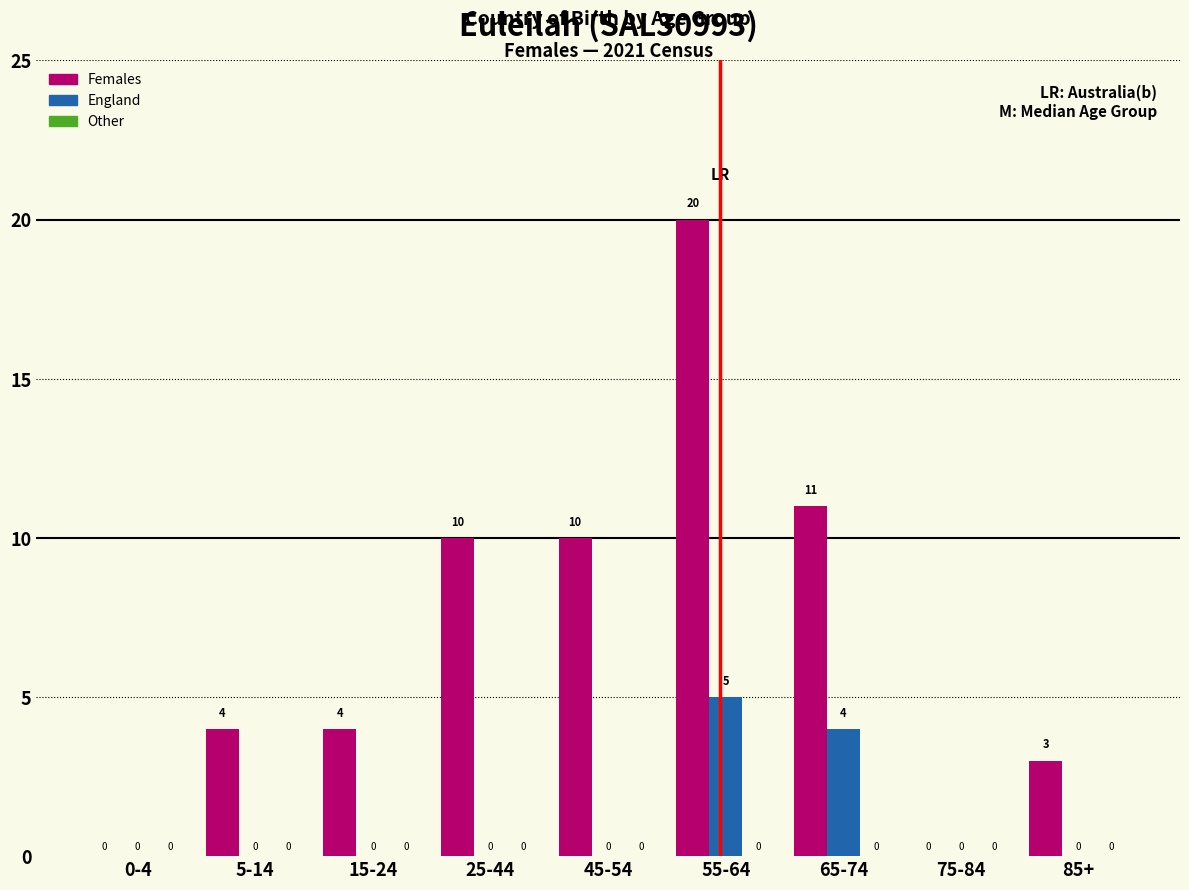

Between 15-24 and 45-54, which series saw the biggest shift?

Females